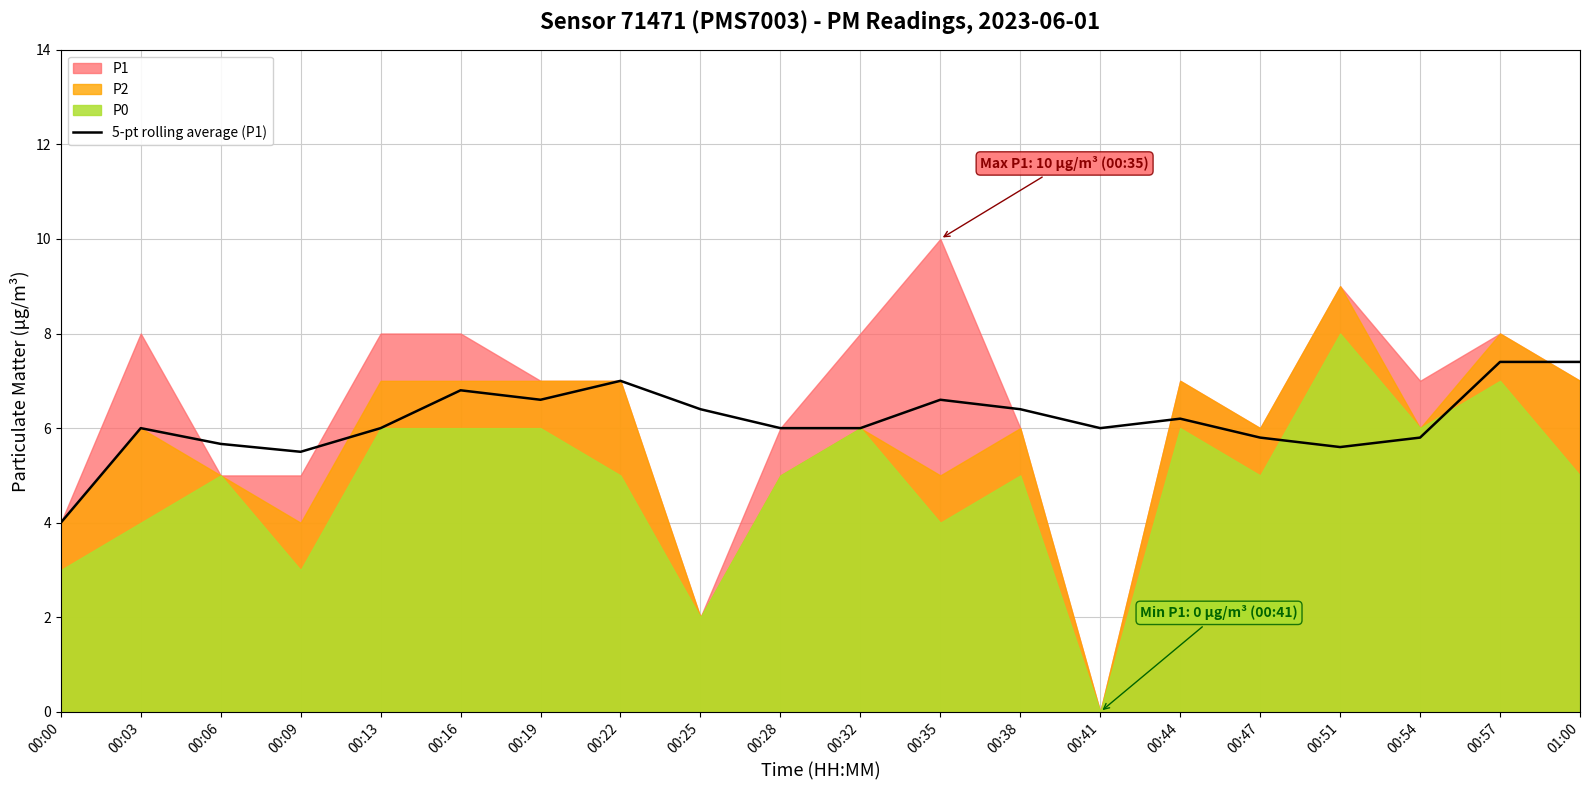

What is the lowest value of the 5-pt rolling average (P1) series?

4.0